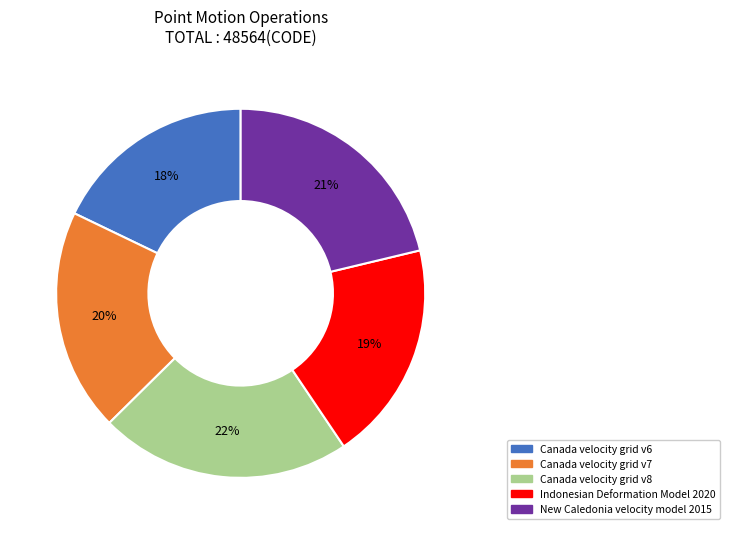

Which category has the biggest portion of the pie?

Canada velocity grid v8